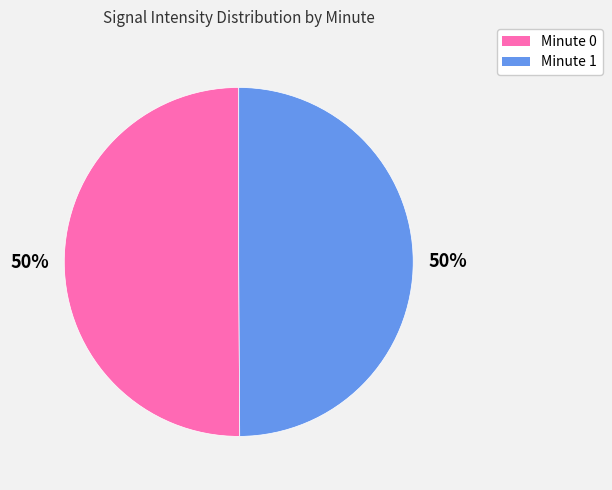

To the nearest percent, what is the average slice percentage?

50%